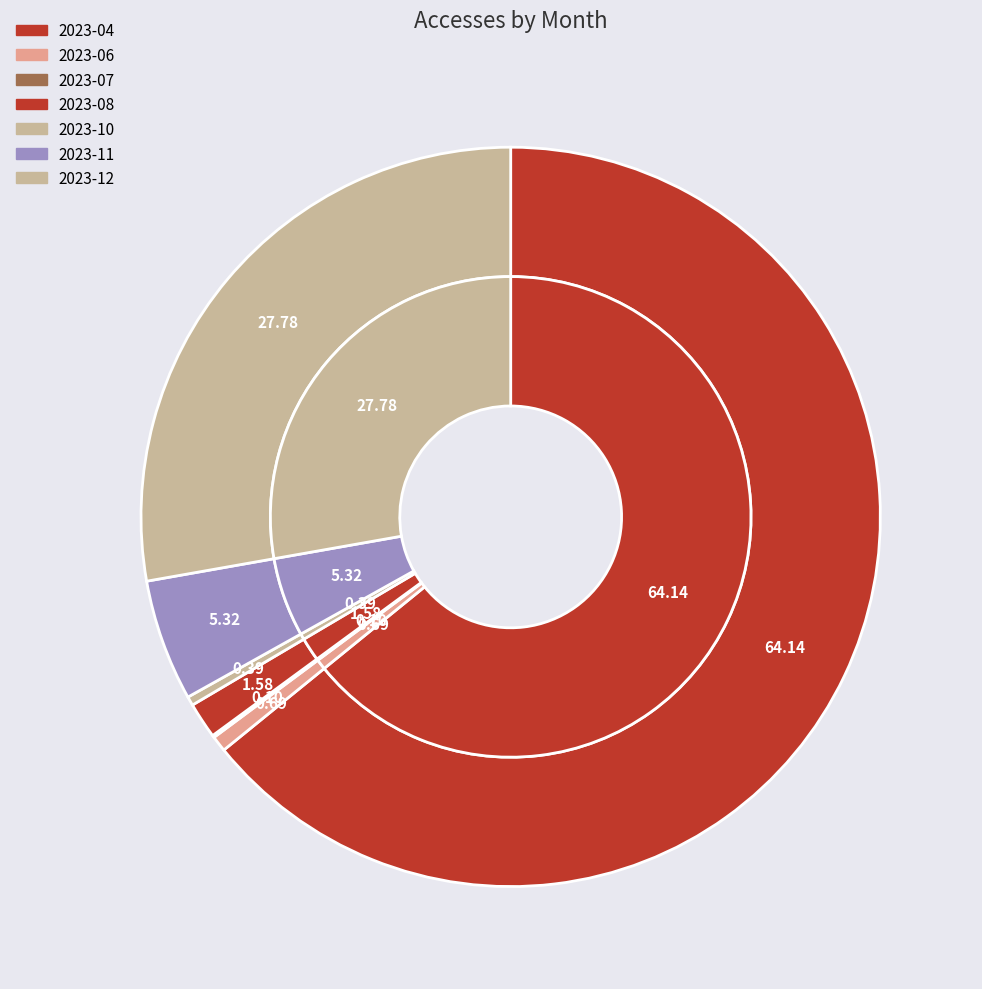

Is there a majority slice in this chart?

Yes